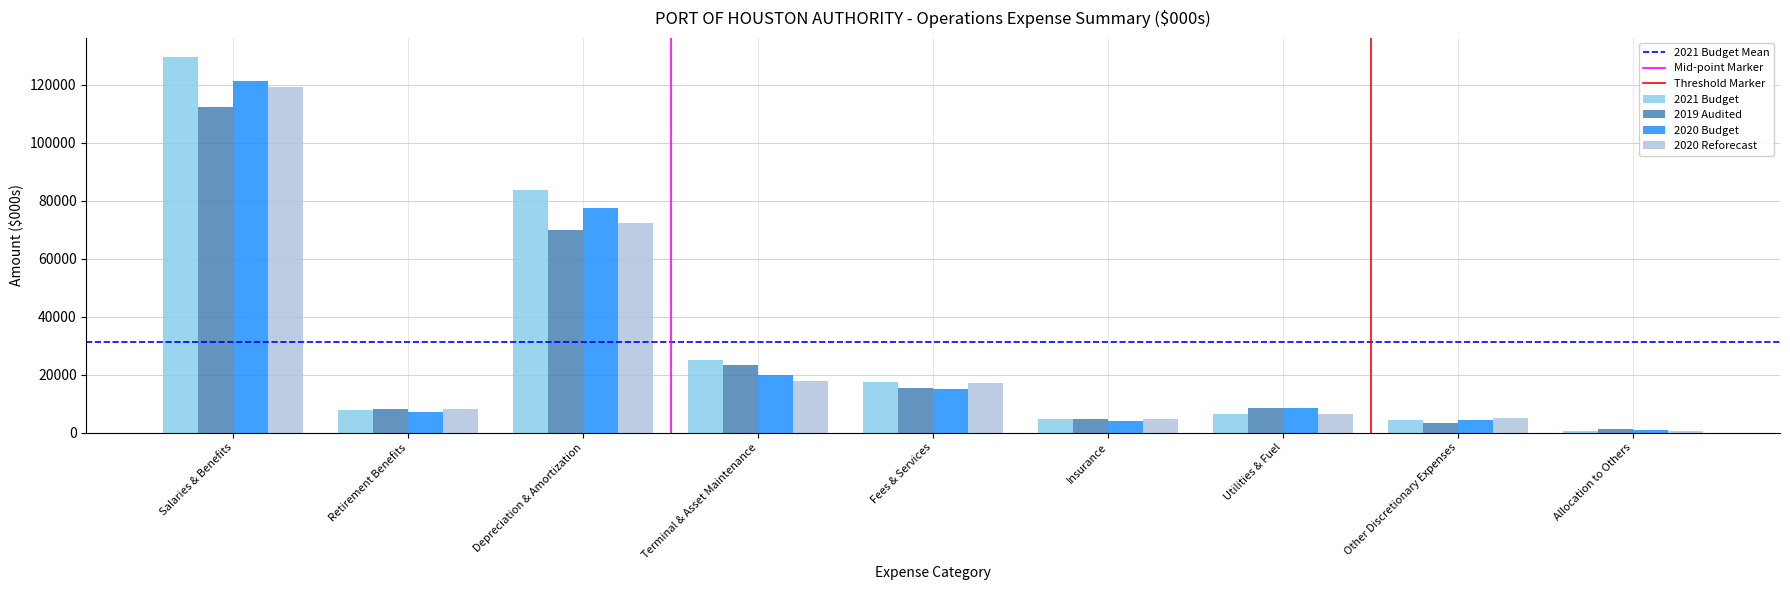

Which series has the largest range (max minus min)?

2021 Budget